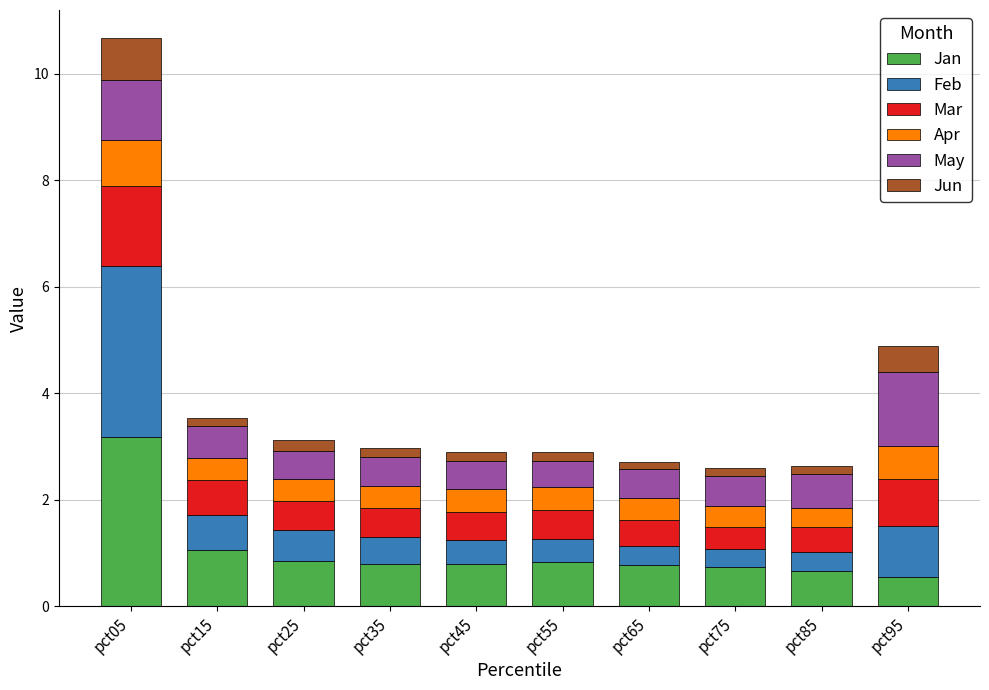

What is the maximum value for Jan?

3.2